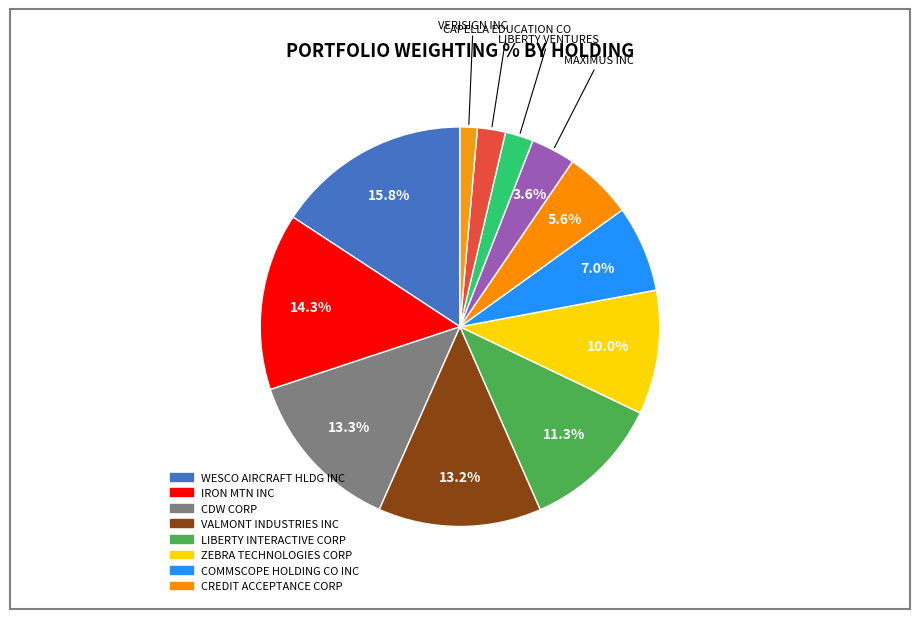

Is there a majority slice in this chart?

No